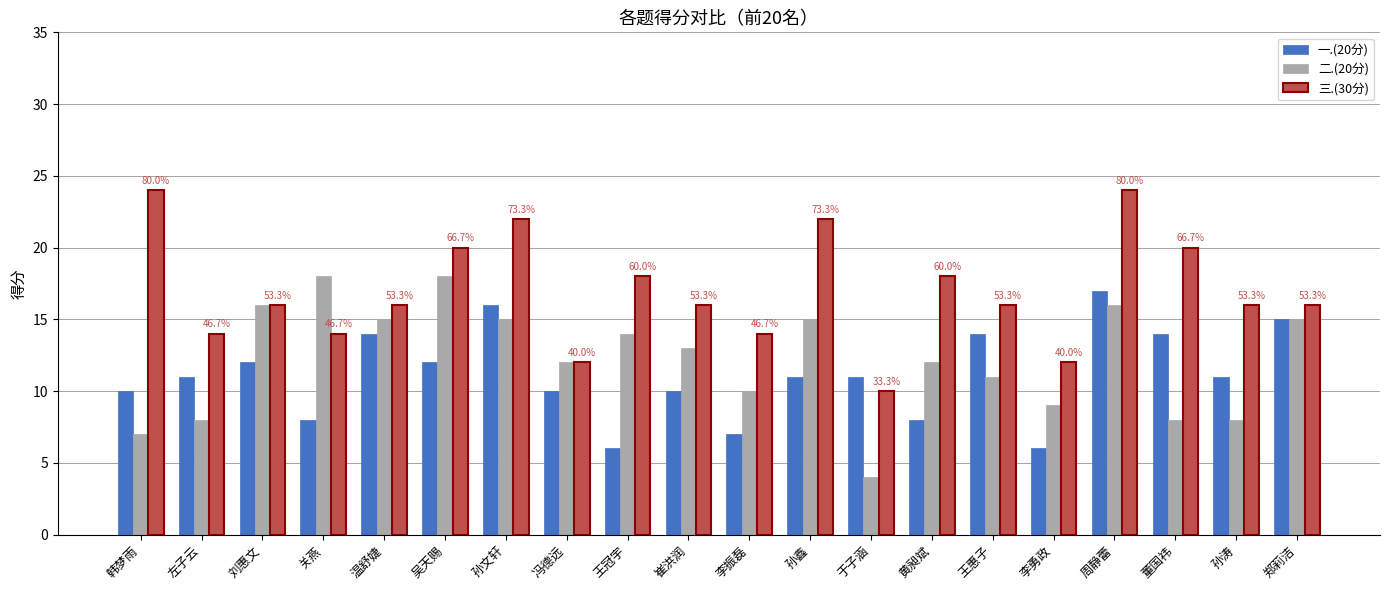

What is the difference between the highest and lowest values at 刘惠文?

4